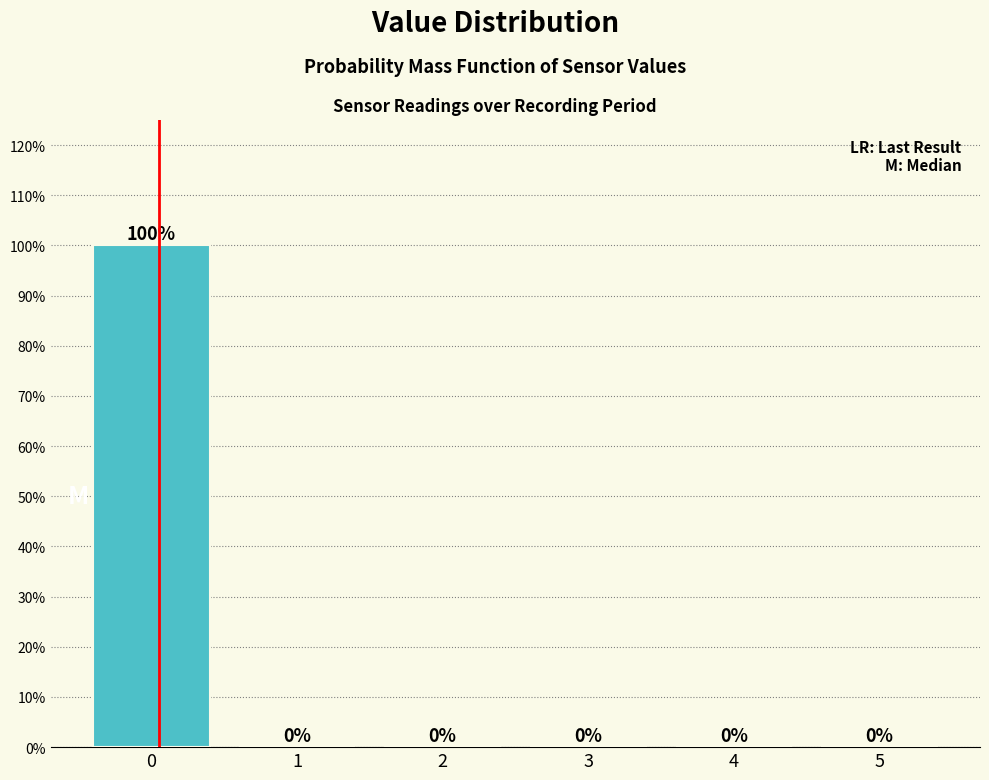

Reading left to right, transcribe this chart: for each bar, give the range it covers on the x-axis and its height.

-0.5 to 0.5: 100
0.5 to 1.5: 0
1.5 to 2.5: 0
2.5 to 3.5: 0
3.5 to 4.5: 0
4.5 to 5.5: 0